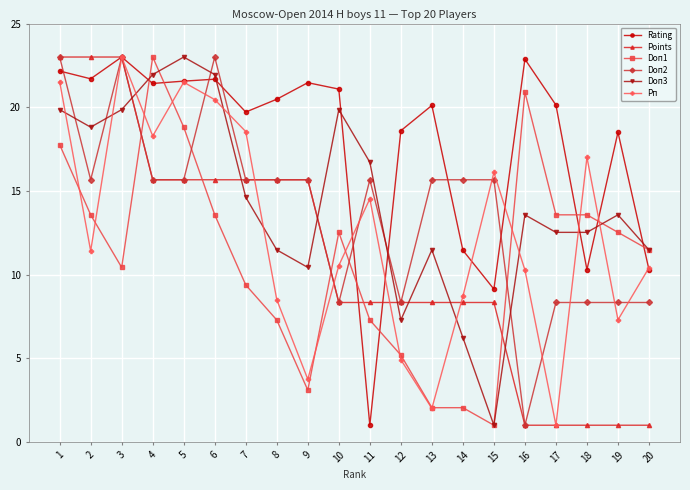

How many values in the Points series exceed 8?

15